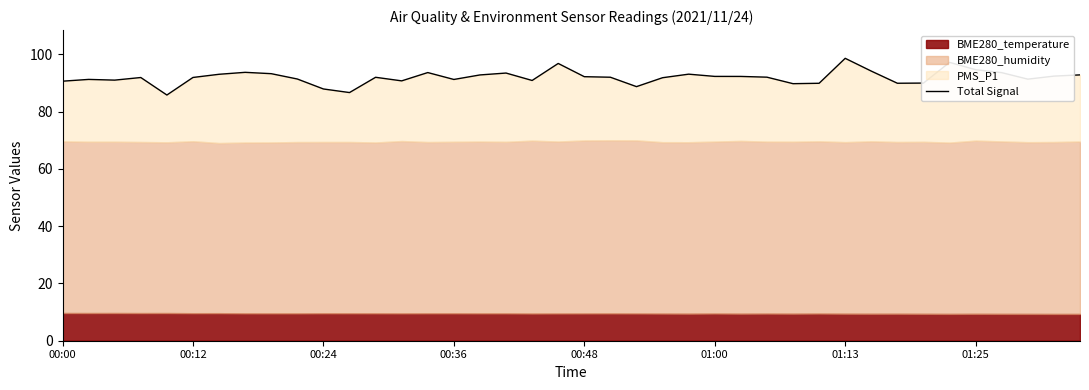

Reading right to left, what are all the values shown in this chart?

92.8	92.4	91.3	93.6	94.6	97.2	89.9	89.9	94.1	98.6	89.9	89.7	92.0	92.3	92.3	93.0	91.8	88.7	92.0	92.2	96.8	90.8	93.4	92.8	91.2	93.6	90.7	92.0	86.6	87.9	91.4	93.2	93.7	93.0	91.9	85.8	91.9	91.0	91.2	90.6